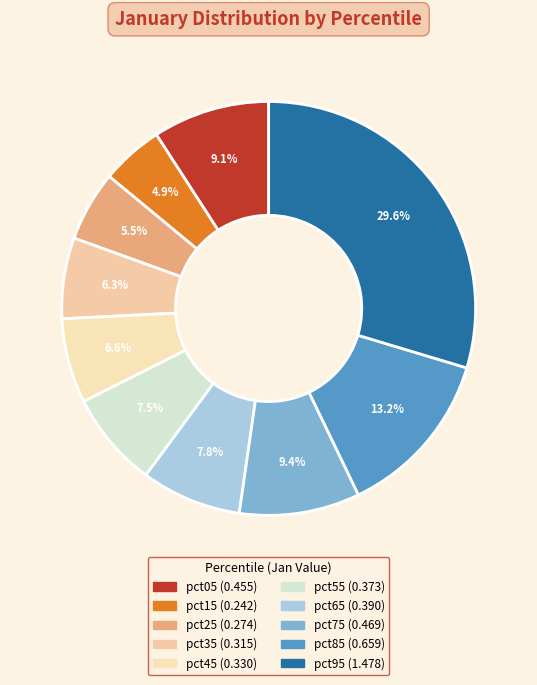

To the nearest percent, what portion does pct95 represent?

30%